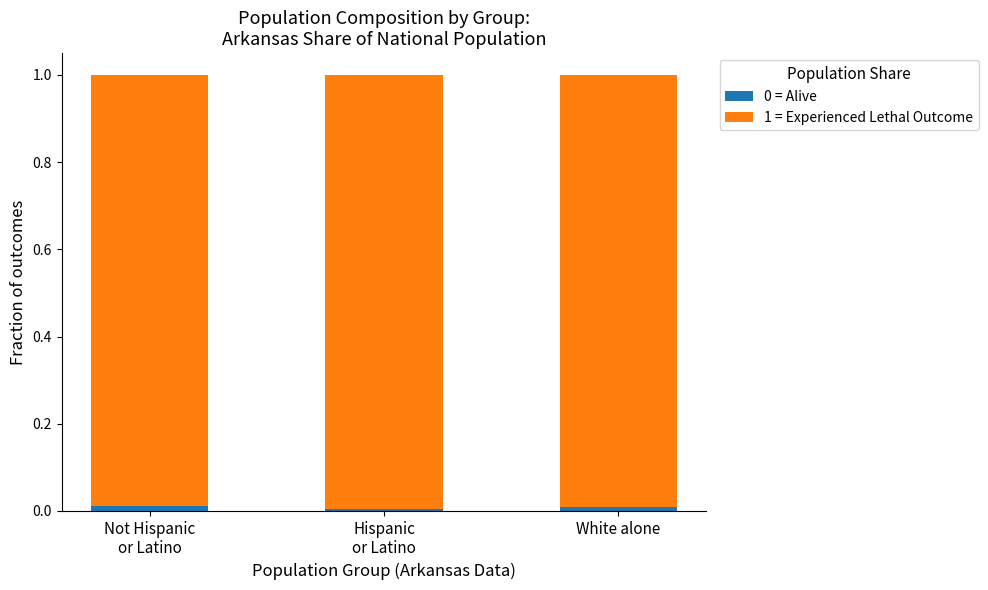

Count the number of data series in this chart.

2